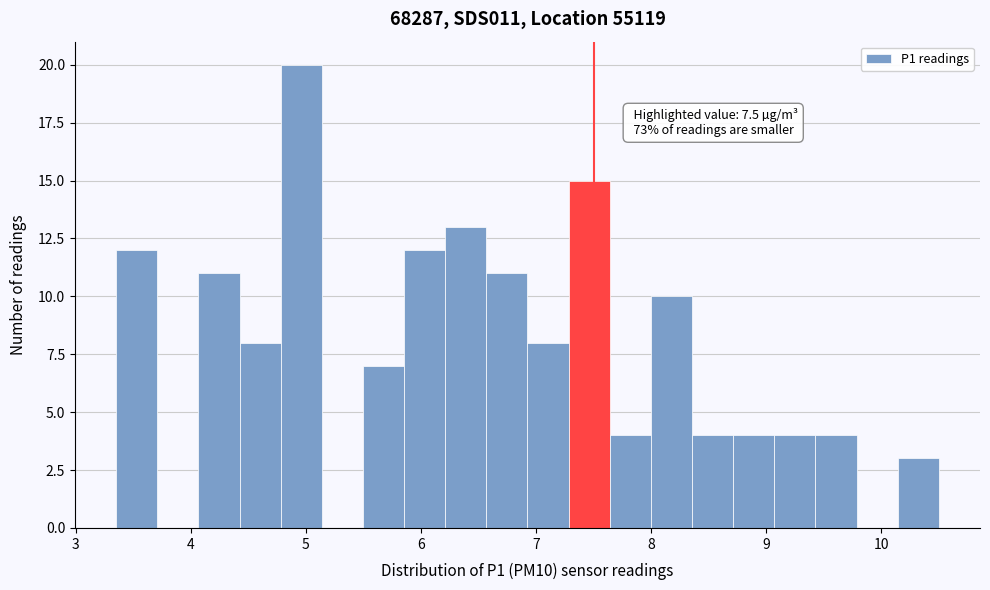

Read against the x-axis, roughly where is the centre of the tallest bar?

5.0